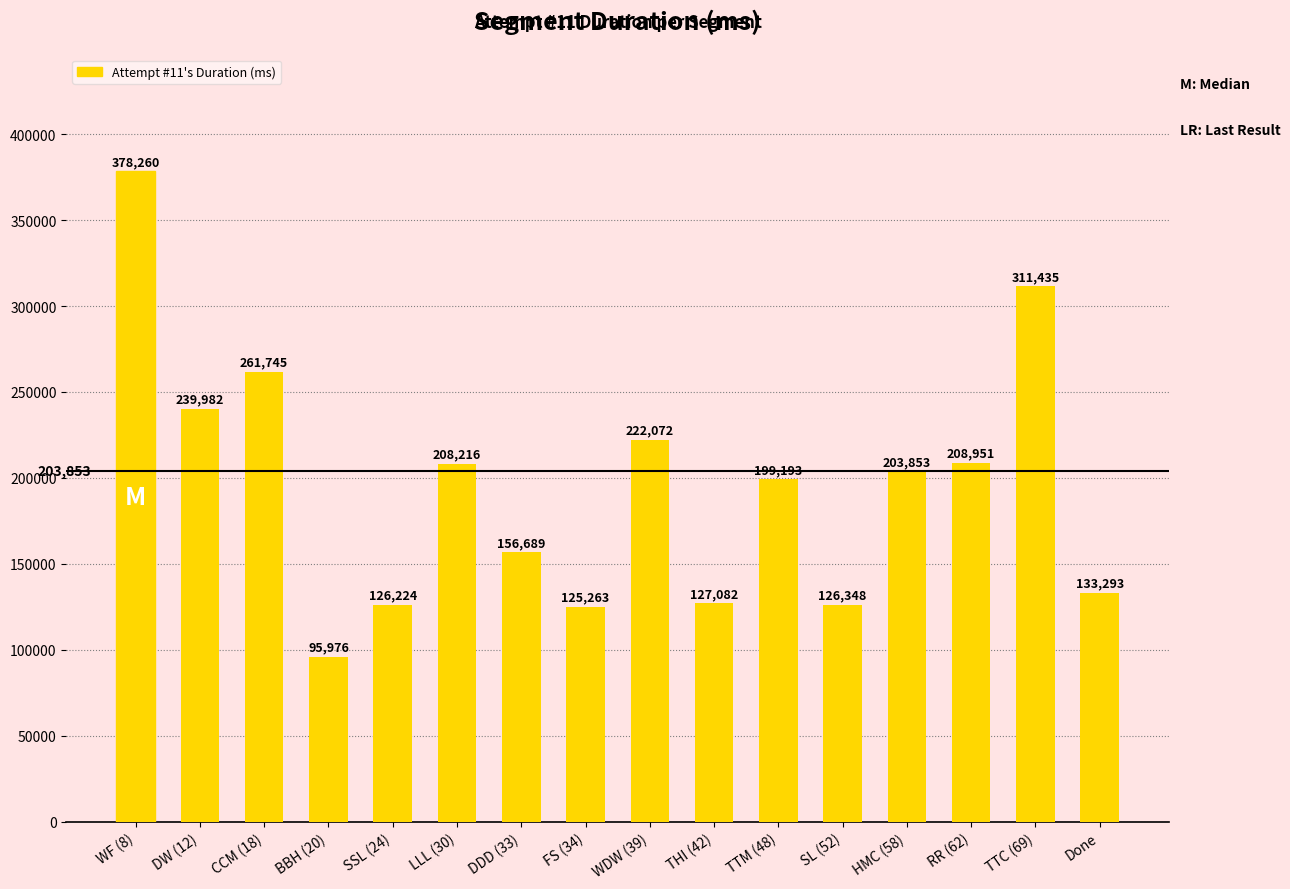

Where does the data first go above 203853?

WF (8)